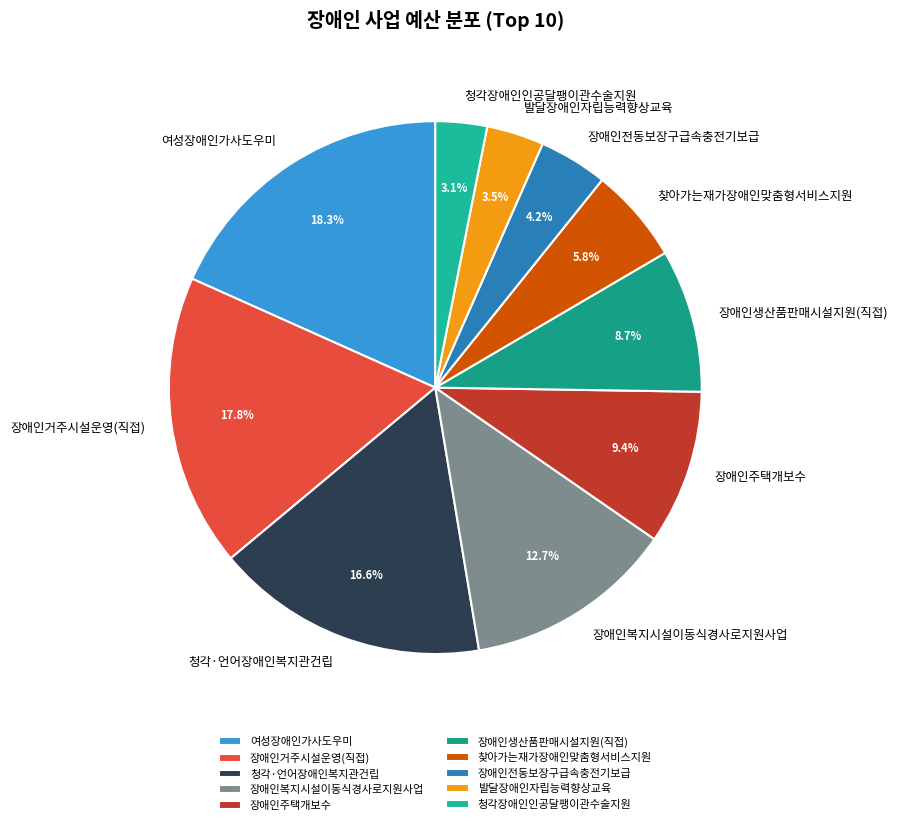

What percentage is NOT represented by 찾아가는재가장애인맞춤형서비스지원?

94.2%